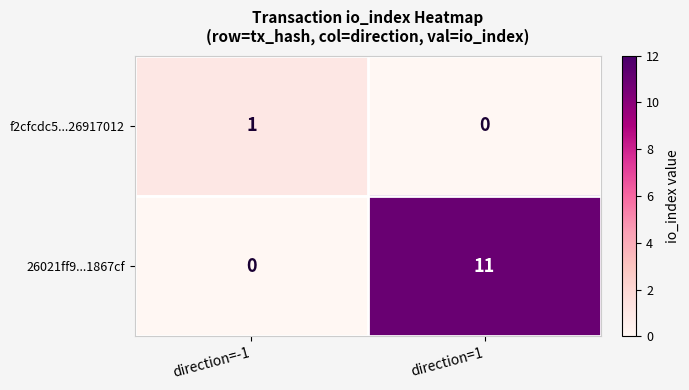

At which category is the sum across all series the highest?

direction=1